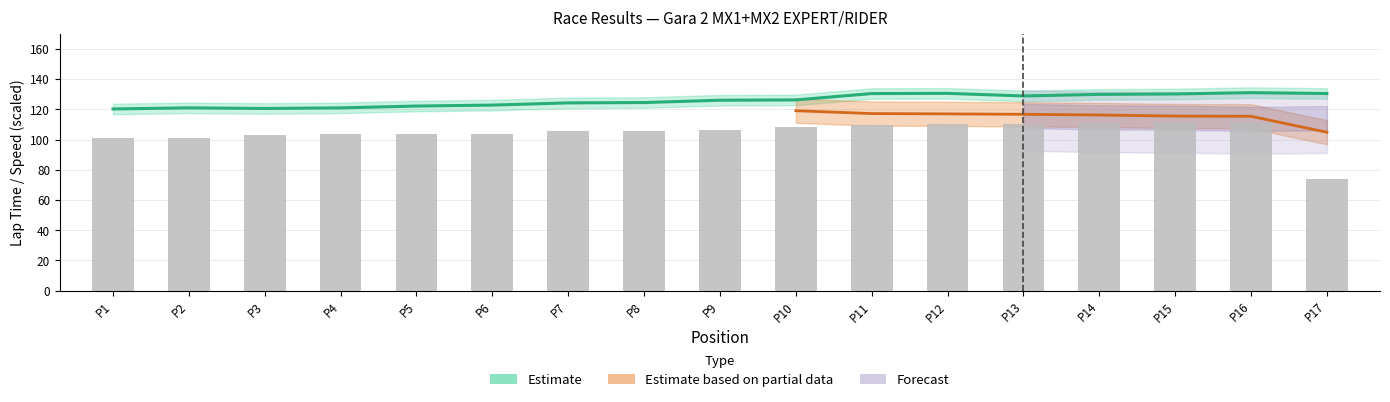

Reading left to right, extract all data points from this chart.

Total Time: 100.9	101.3	103.3	103.7	103.8	103.8	105.5	105.9	106.4	108.1	109.8	110.0	110.3	110.7	111.4	111.6	73.7
Best Lap time: 120.2	121.0	120.5	120.9	122.1	122.8	124.2	124.5	126.0	126.2	130.4	130.5	128.8	129.9	130.1	131.0	130.4